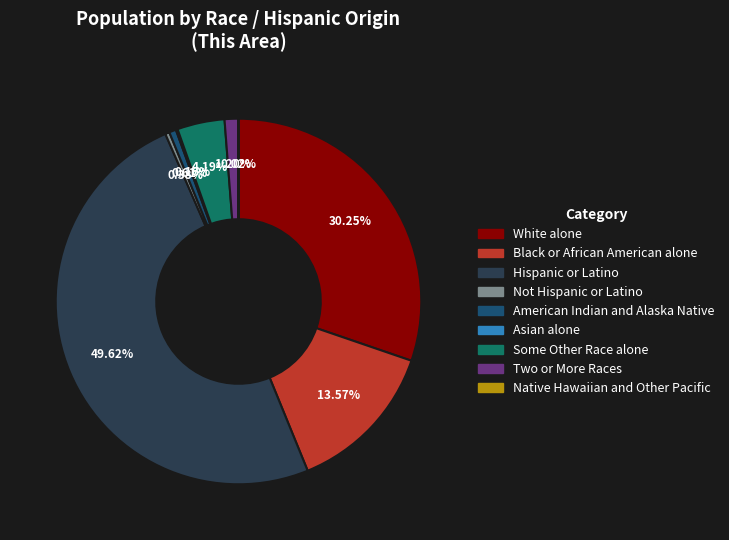

Is Black or African American alone the majority of the pie?

No